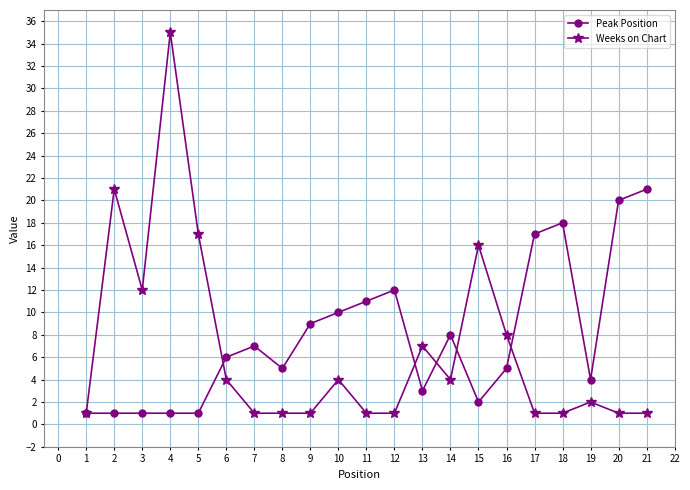

At which category is the sum across all series the highest?

4